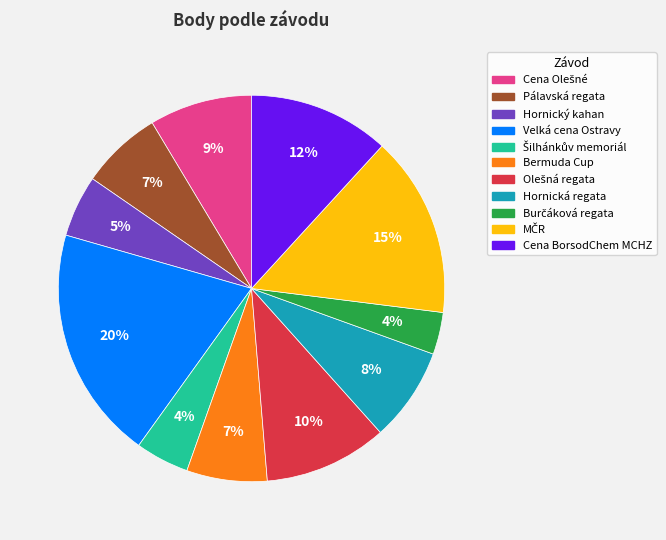

The Pálavská regata slice represents 7% of the pie. True or false?

True